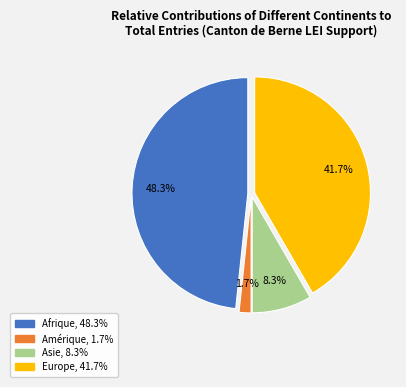

What portion of the pie excludes Amérique?

98.3%